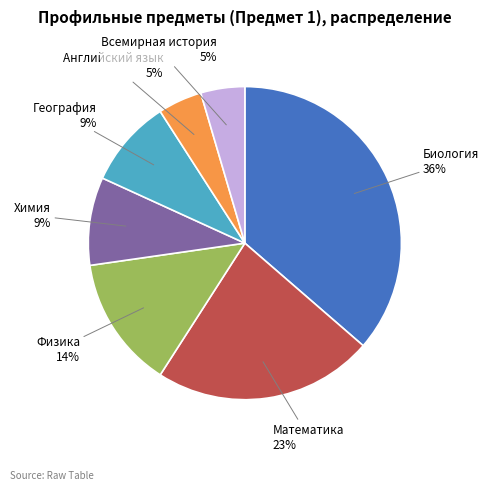

How many segments does this pie chart have?

7